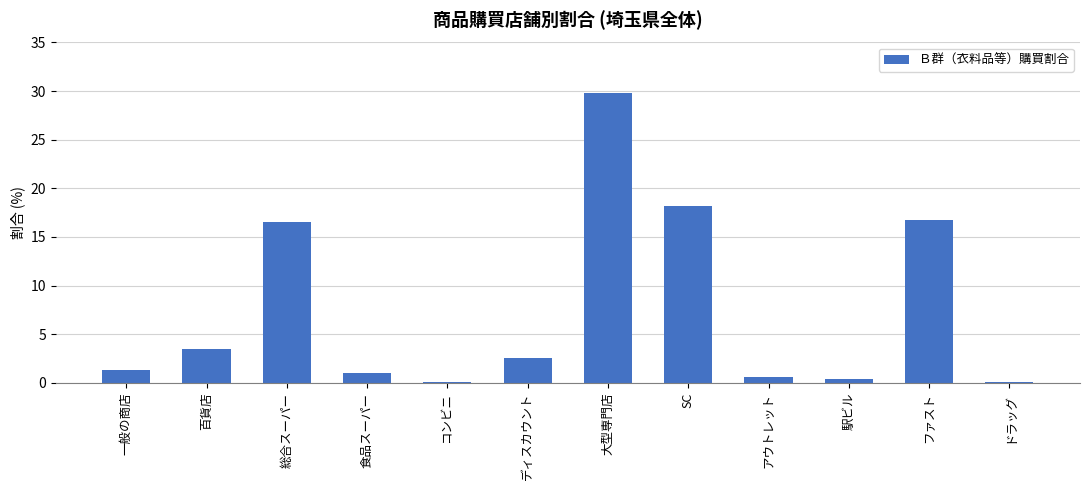

Count the number of data series in this chart.

1